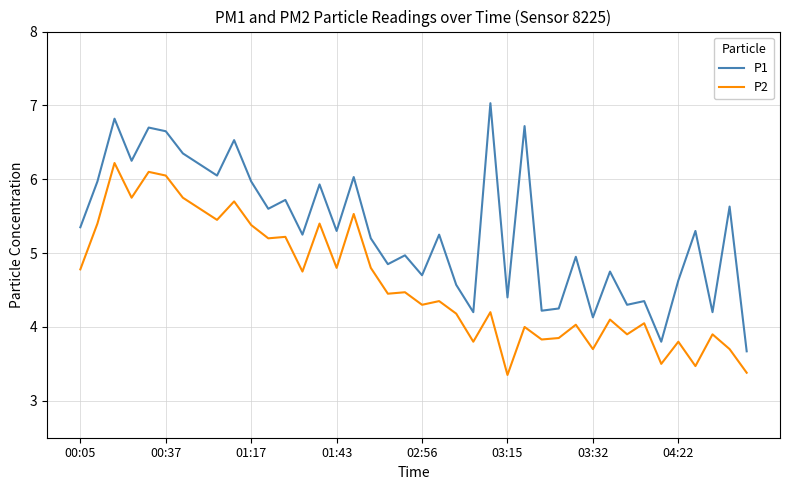

What is the highest value of the P1 series?

7.0